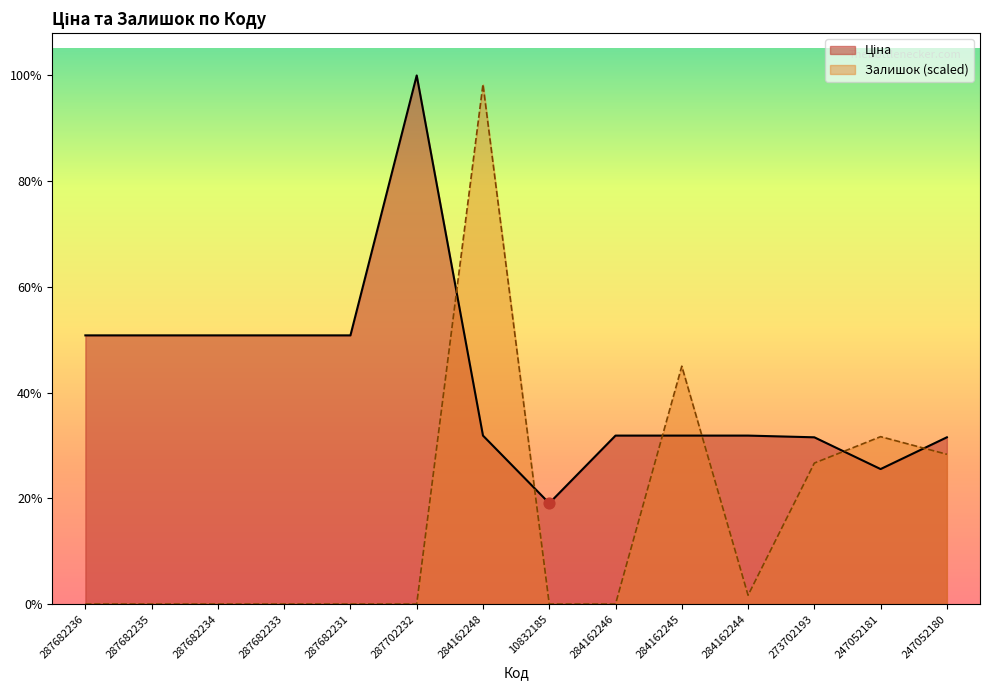

Which series reaches the maximum Y coordinate?

Ціна